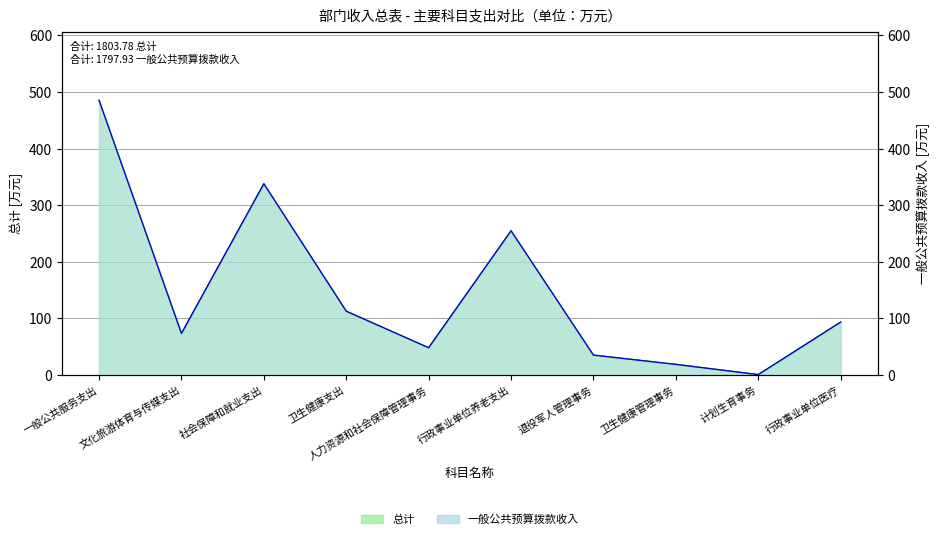

Is the value of 一般公共预算拨款收入 at 一般公共服务支出 greater than the value of 总计 at 退役军人管理事务?

Yes